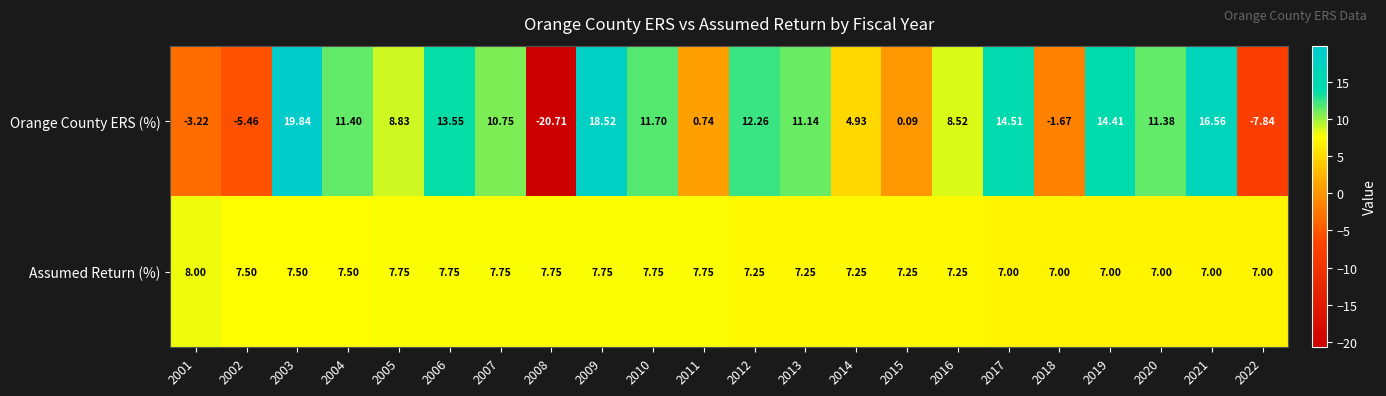

Rank the series by their average value, from highest to lowest.

Assumed Return (%), Orange County ERS (%)